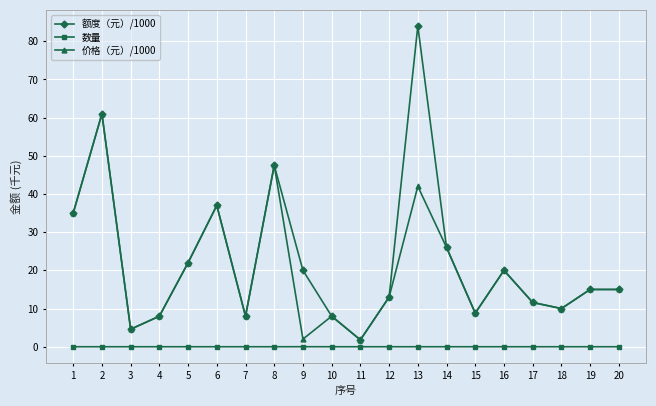

Where is the first local maximum for 价格（元）/1000?

2